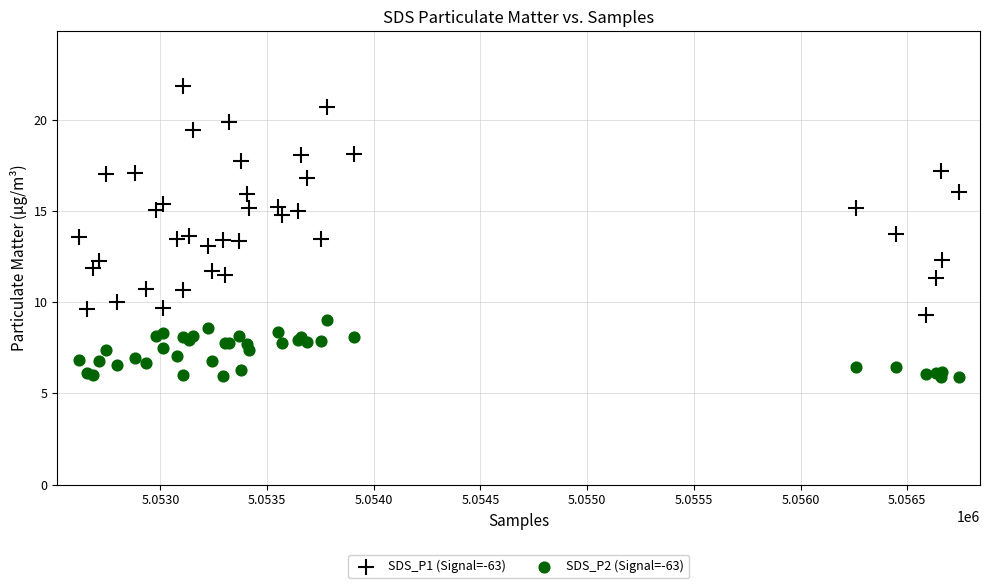

Which series contains the highest Y value?

SDS_P1 (Signal=-63)